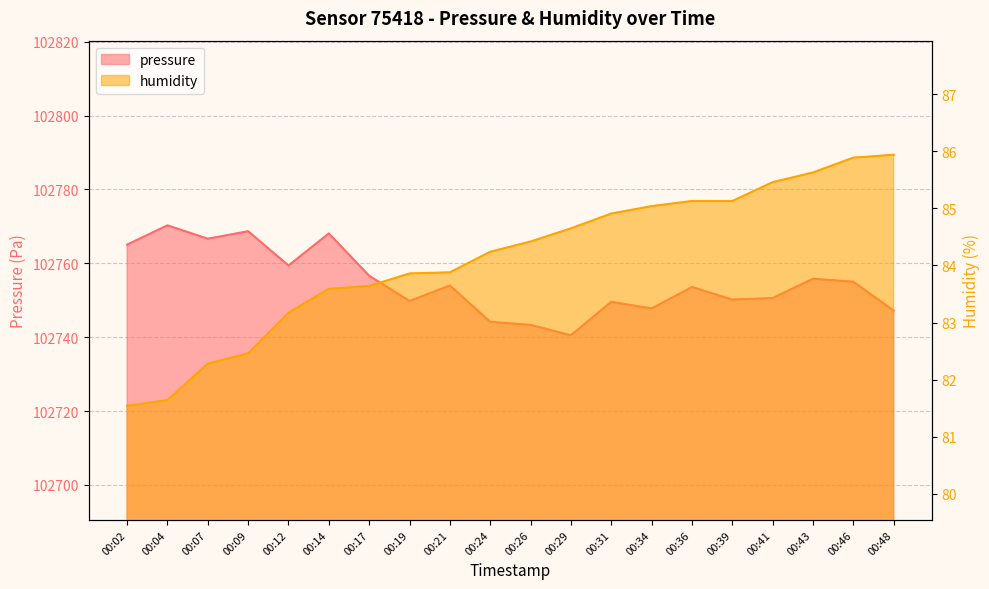

How many lines are shown in the chart?

2